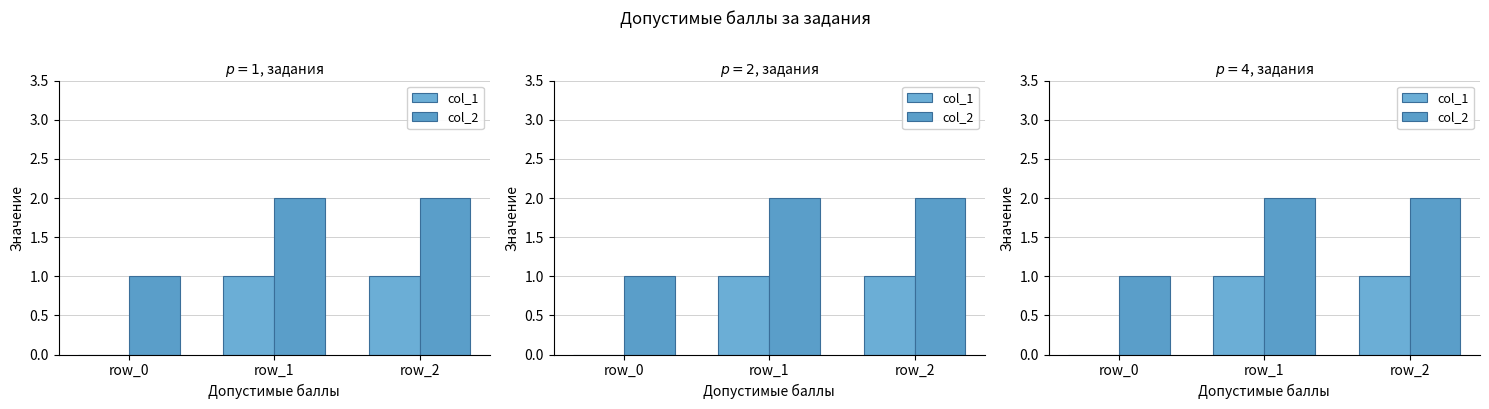

Reading left to right, extract all data points from this chart.

col_1: row_0=0	row_1=1	row_2=1
col_2: row_0=1	row_1=2	row_2=2